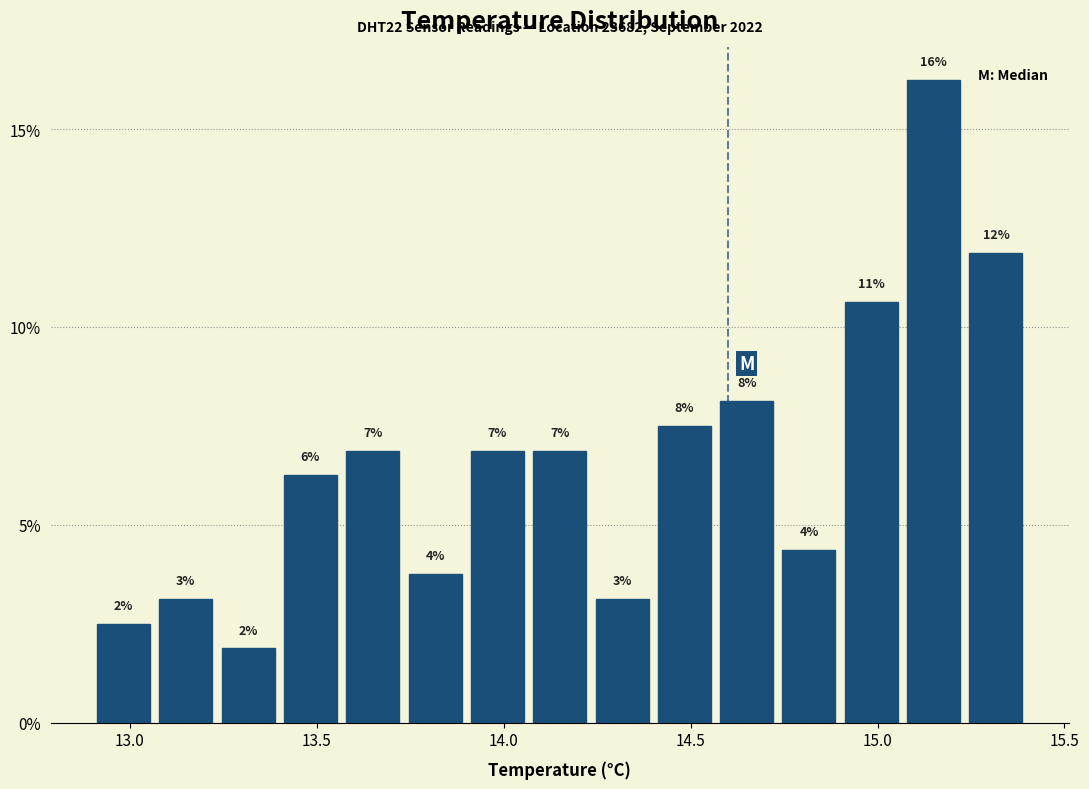

Around what value on the x-axis is the tallest bar? Give the approximate position of its centre, as read against the axis.

15.15